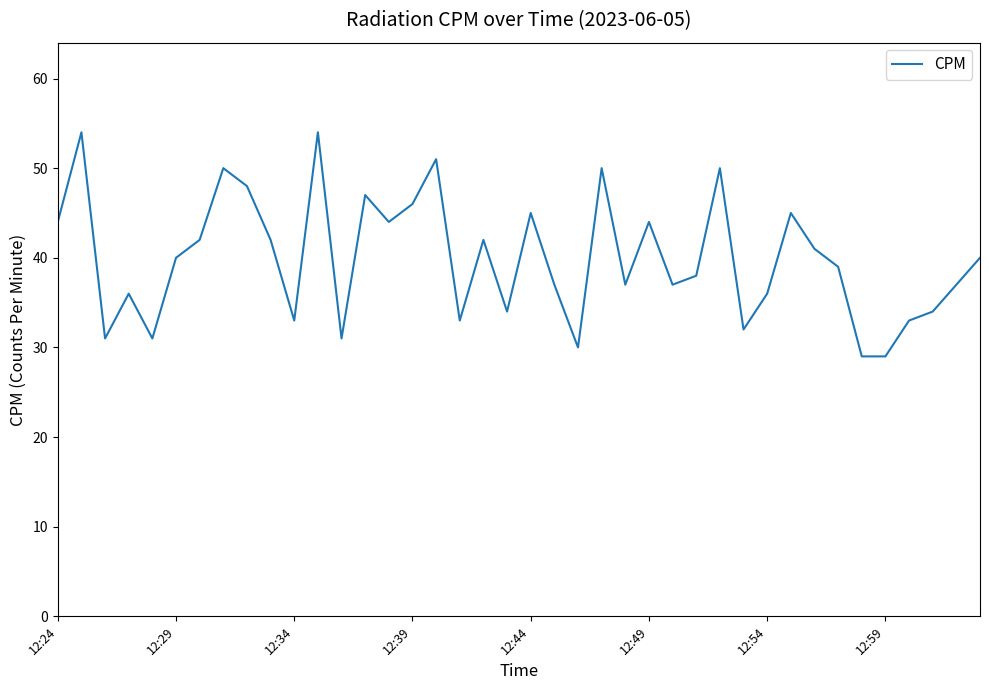

What is the greatest value displayed?

54